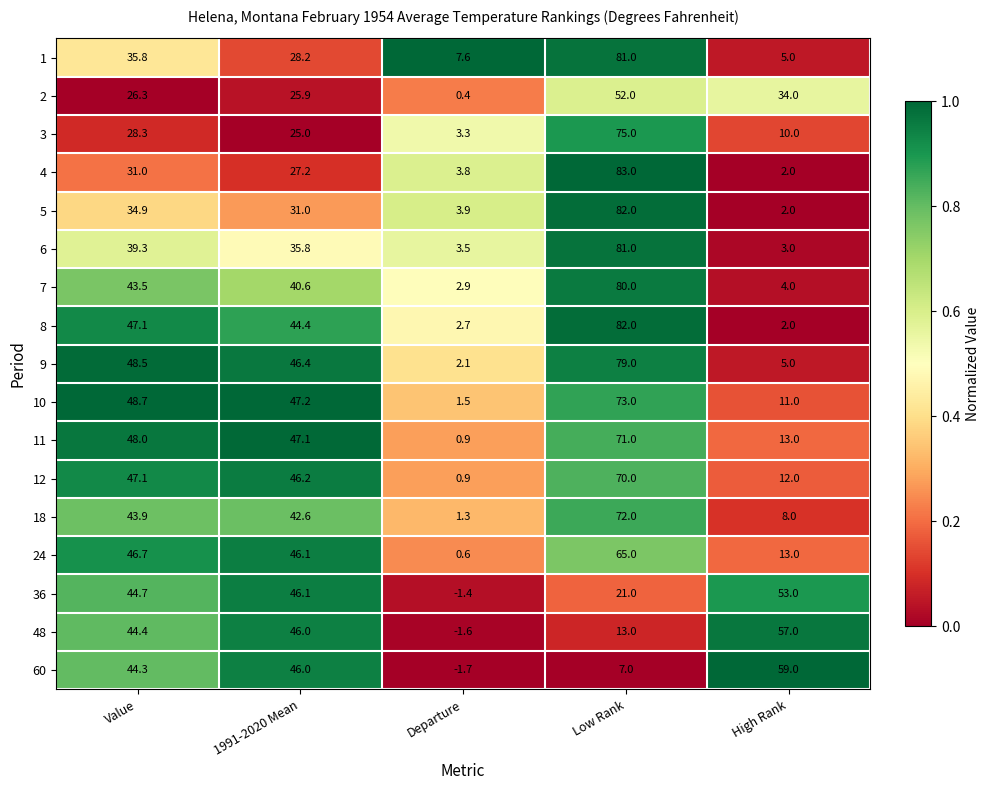

True or false: 12 has a value of 12.9 at Value.

False